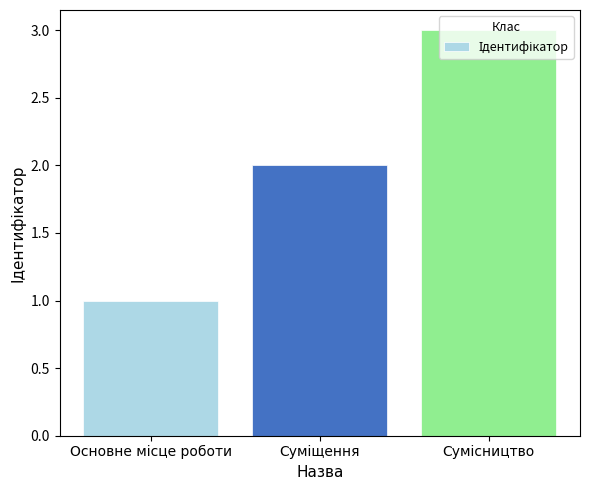

How many categories are shown in the chart?

3